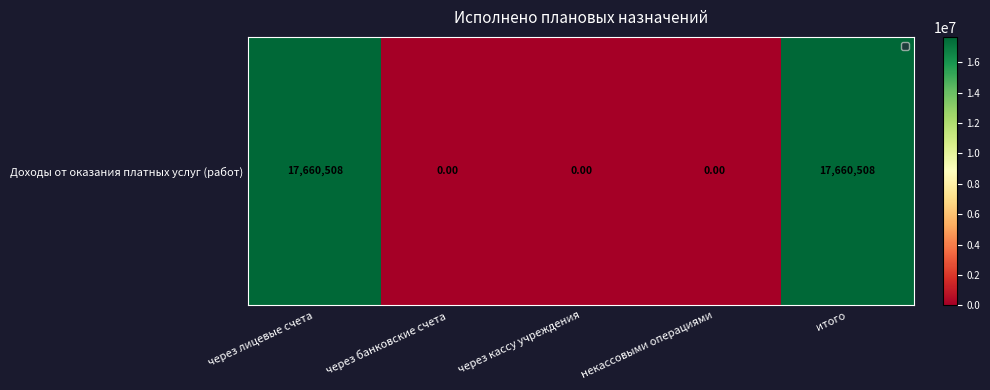

Rank the categories by value from lowest to highest.

через банковские счета, через кассу учреждения, некассовыми операциями, через лицевые счета, итого